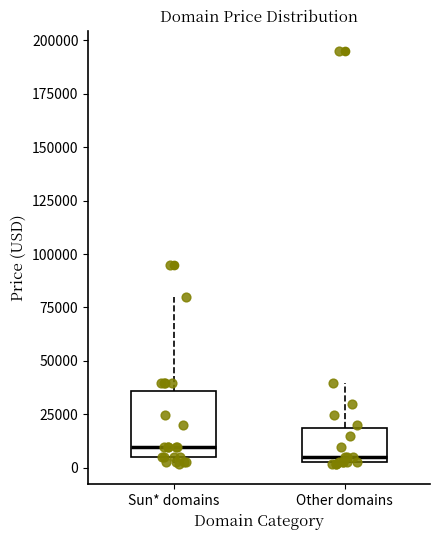

Where does the median line of the box for Sun* domains sit on the y-axis? The values are not printed on the chart, so give them approximately, as read against the axis.

10000